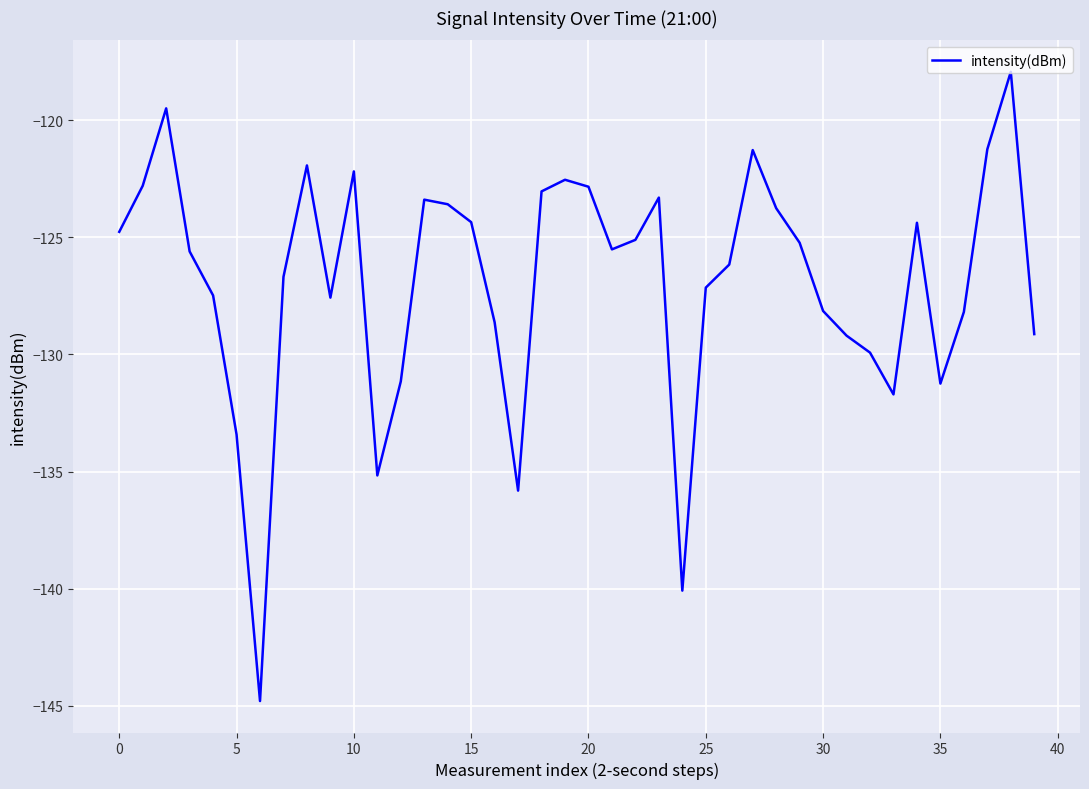

How many categories are shown in the chart?

40